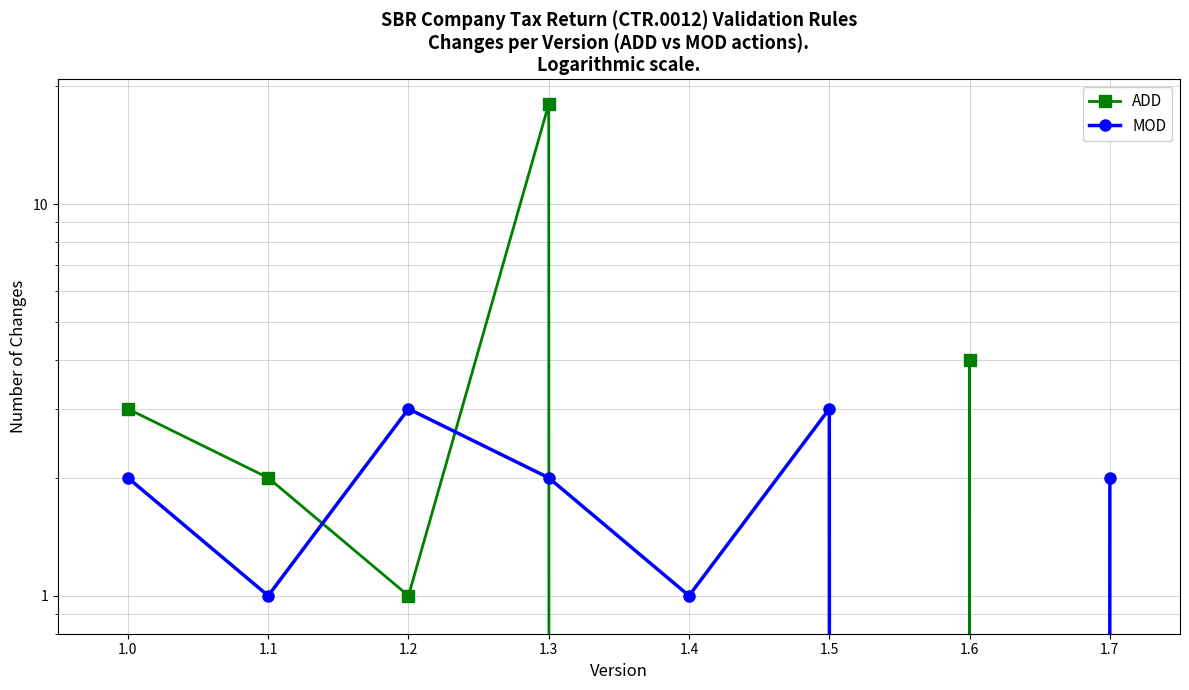

Between 1.0 and 1.2, which is larger?

1.0